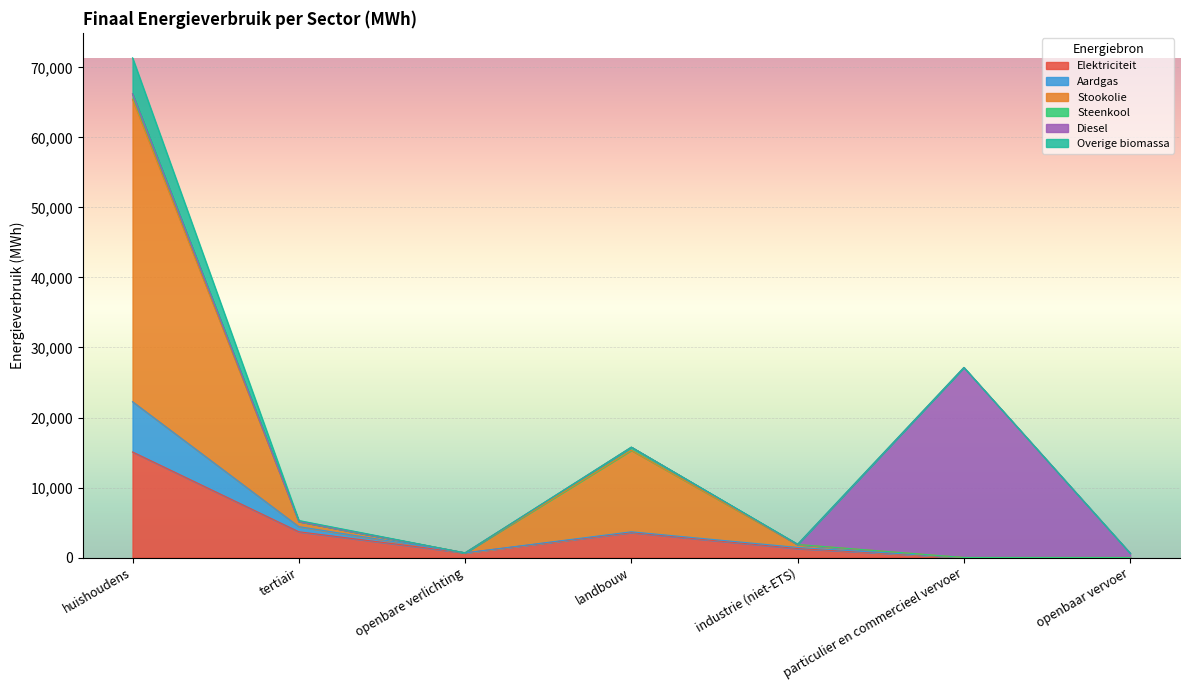

The Aardgas series shows 33372.4 at huishoudens. True or false?

False